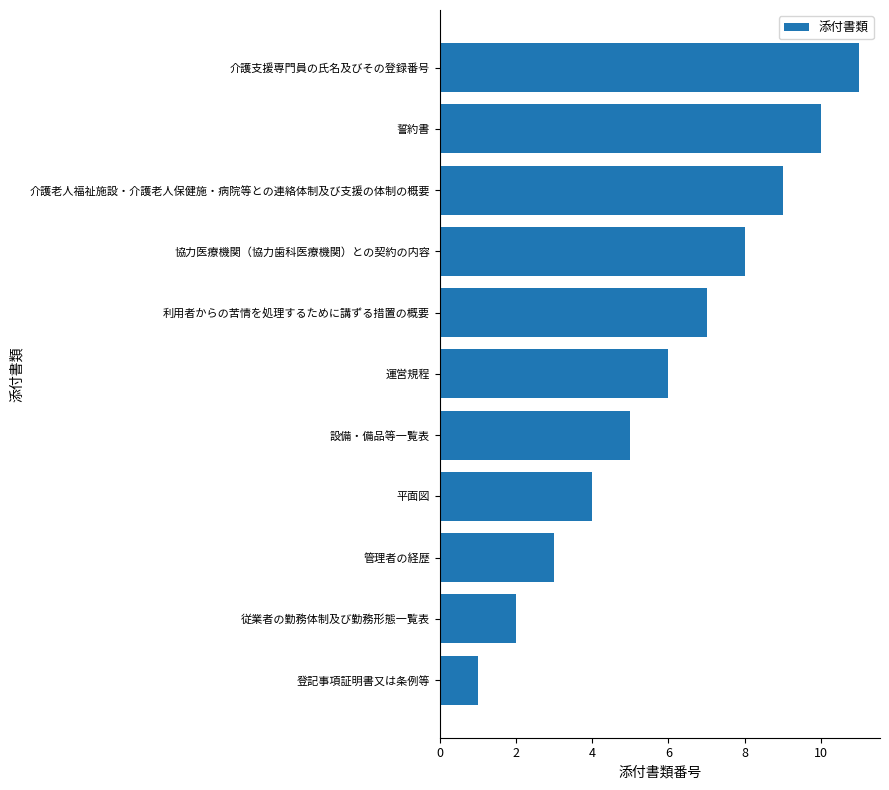

What is the difference between the maximum and second lowest values?

9